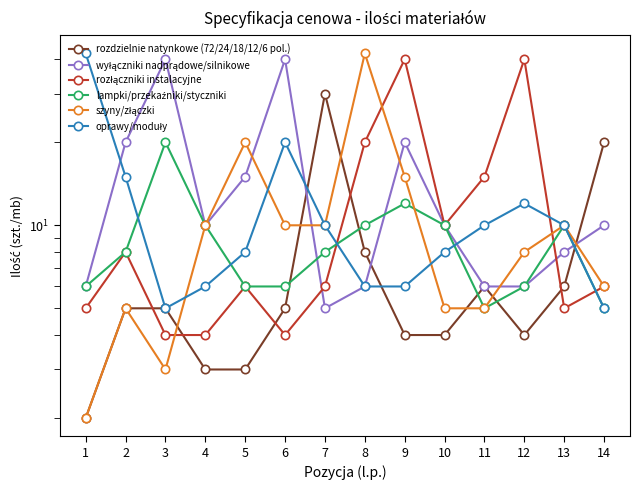

What is the sum of all oprawy/moduły values?

163